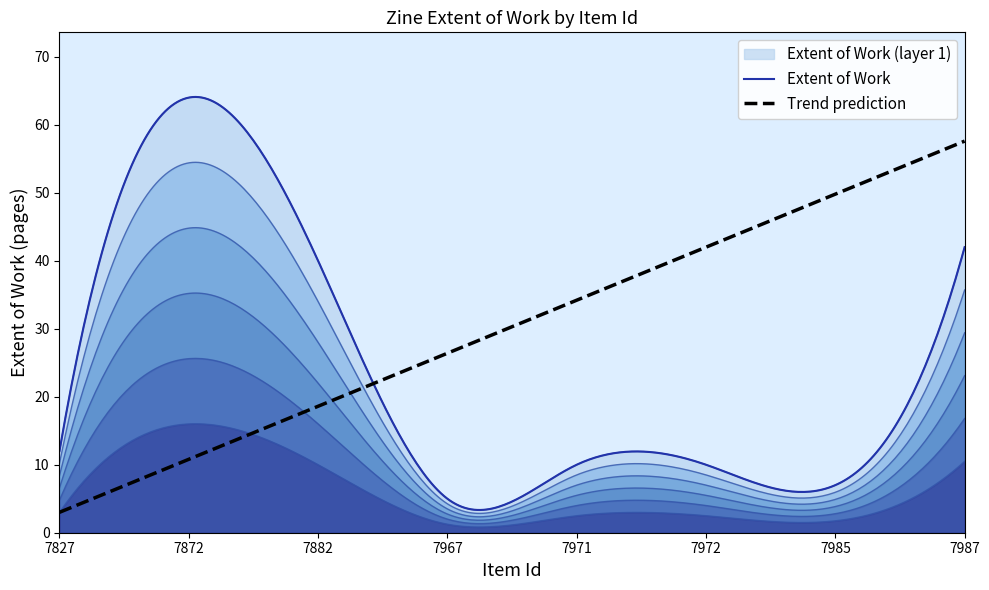

Reading left to right, list all the values displayed in this chart.

12	64	40	5	10	10	7	42